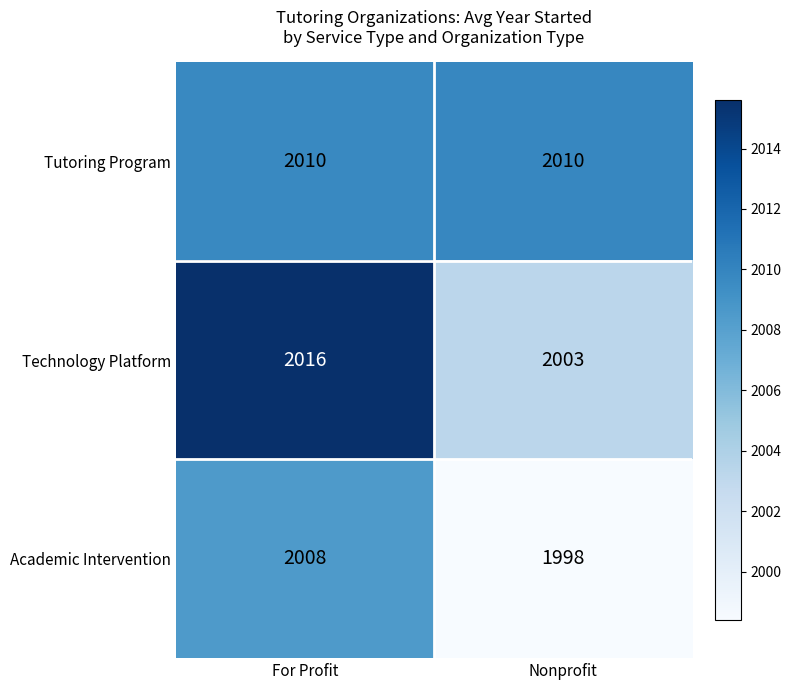

What is the difference between the highest and lowest values at Nonprofit?

12